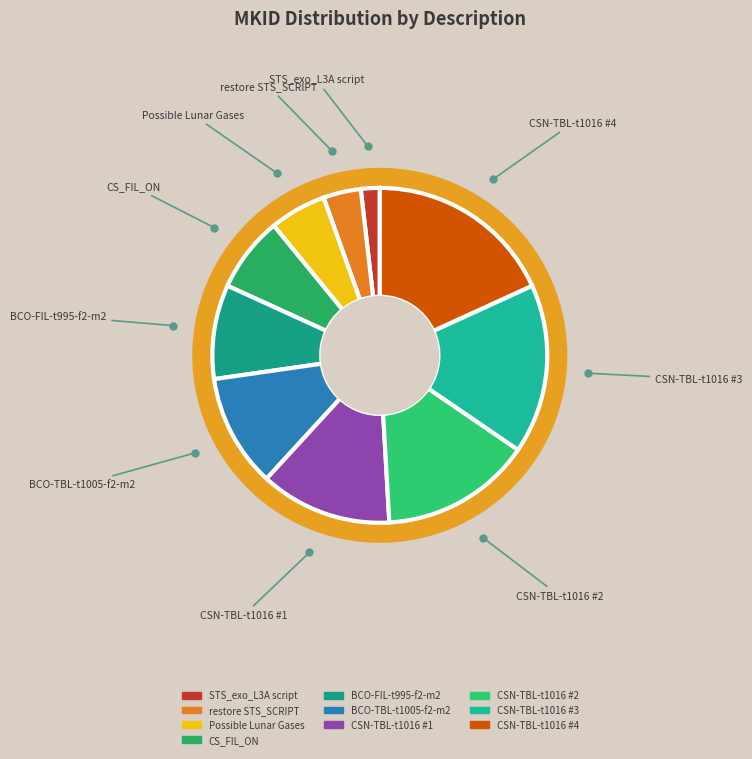

Combined, what portion of the pie is BCO-TBL-t1005-f2-m2 and CSN-TBL-t1016 #2?

25.5%